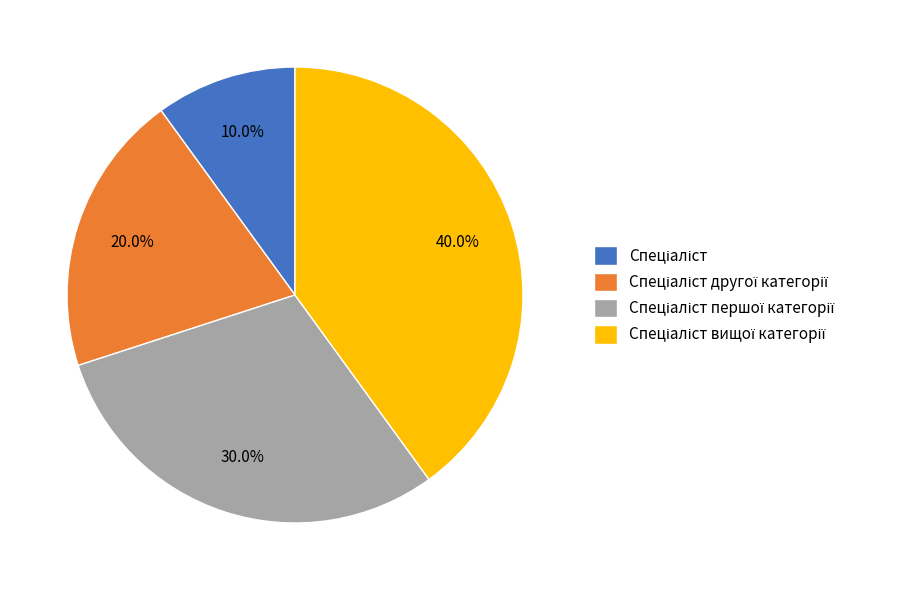

Is there any slice that represents more than half of the pie?

No